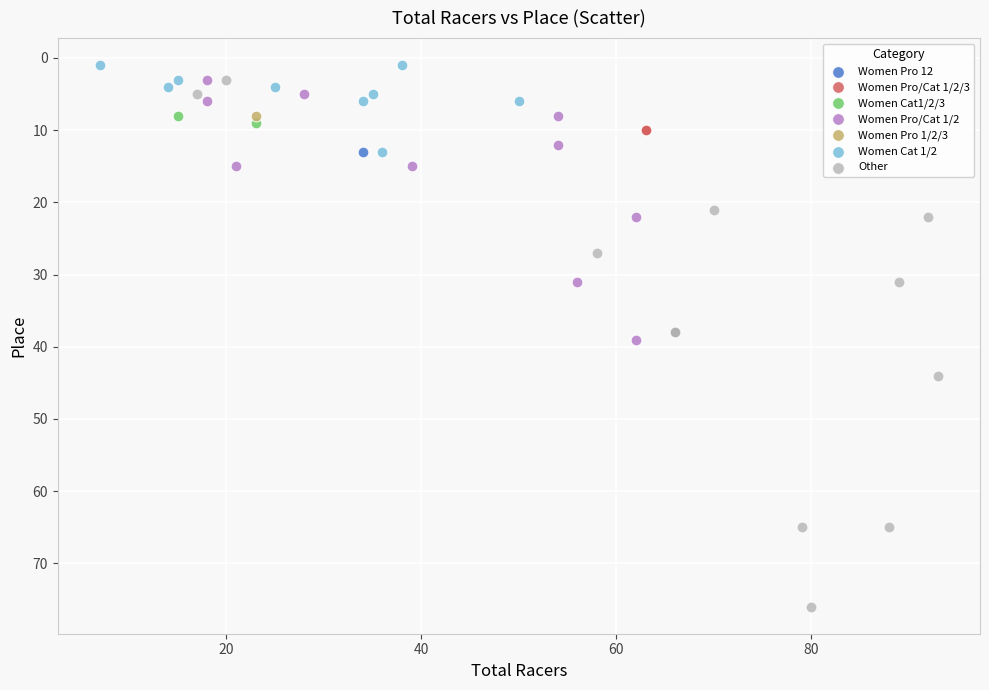

What are all the series names shown in the legend?

Women Pro 12, Women Pro/Cat 1/2/3, Women Cat1/2/3, Women Pro/Cat 1/2, Women Pro 1/2/3, Women Cat 1/2, Other